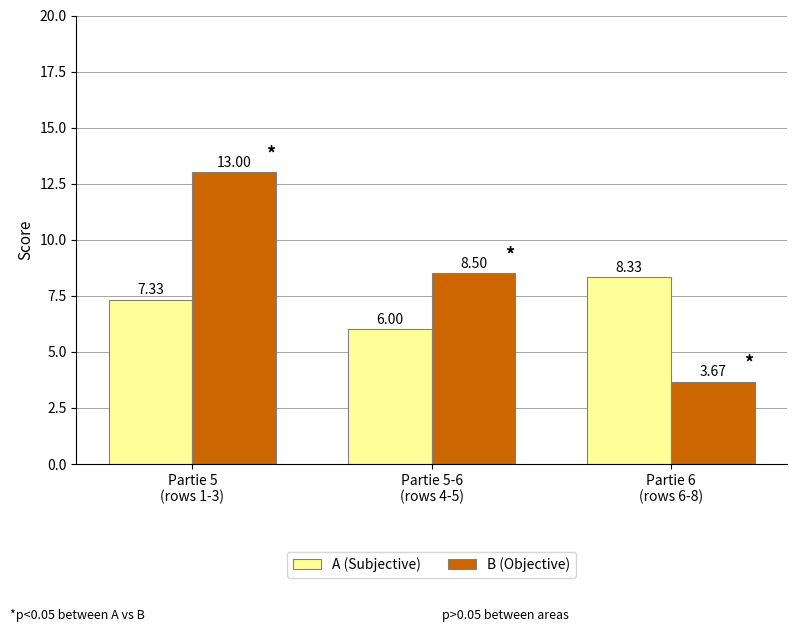

List the series in order of their overall mean, lowest first.

A (Subjective), B (Objective)